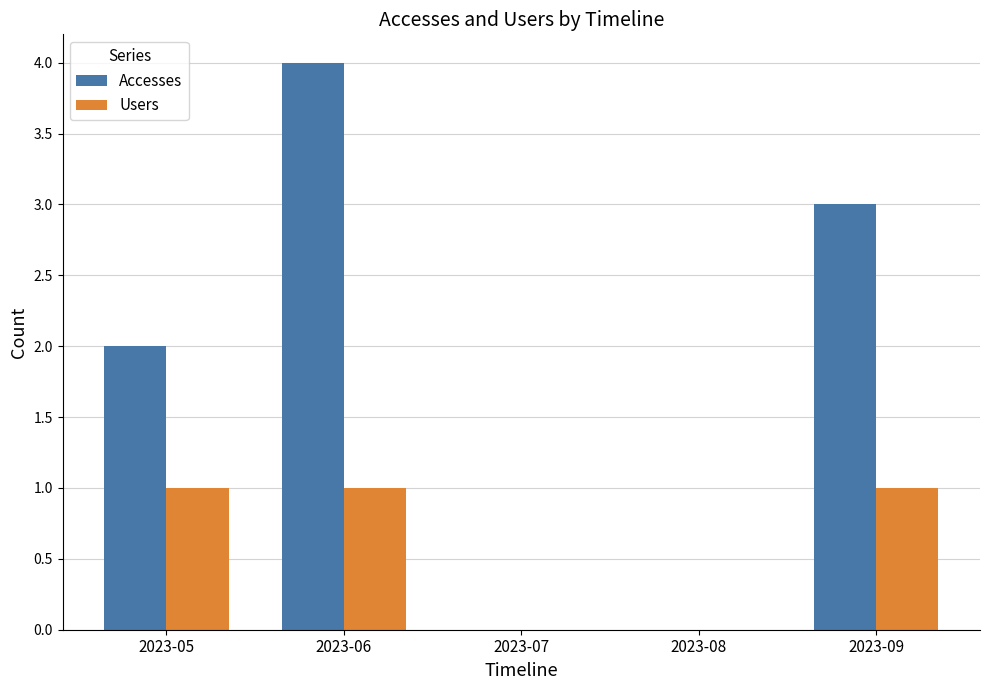

What is the sum of the Users values at 2023-09 and 2023-05?

2